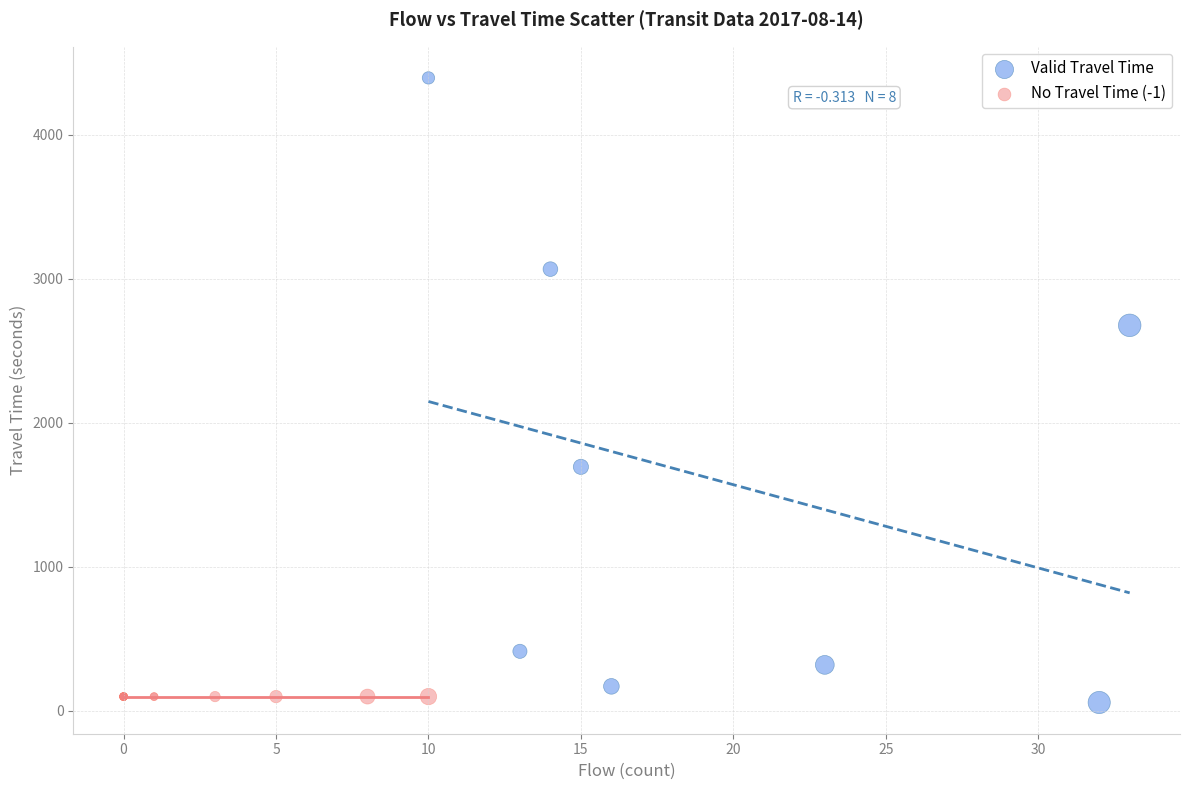

Which series contains the highest Y value?

Valid Travel Time